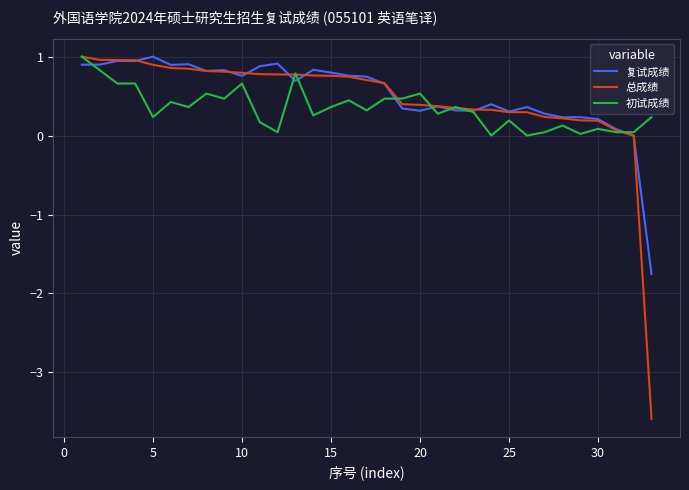

Which series has the largest range (max minus min)?

总成绩